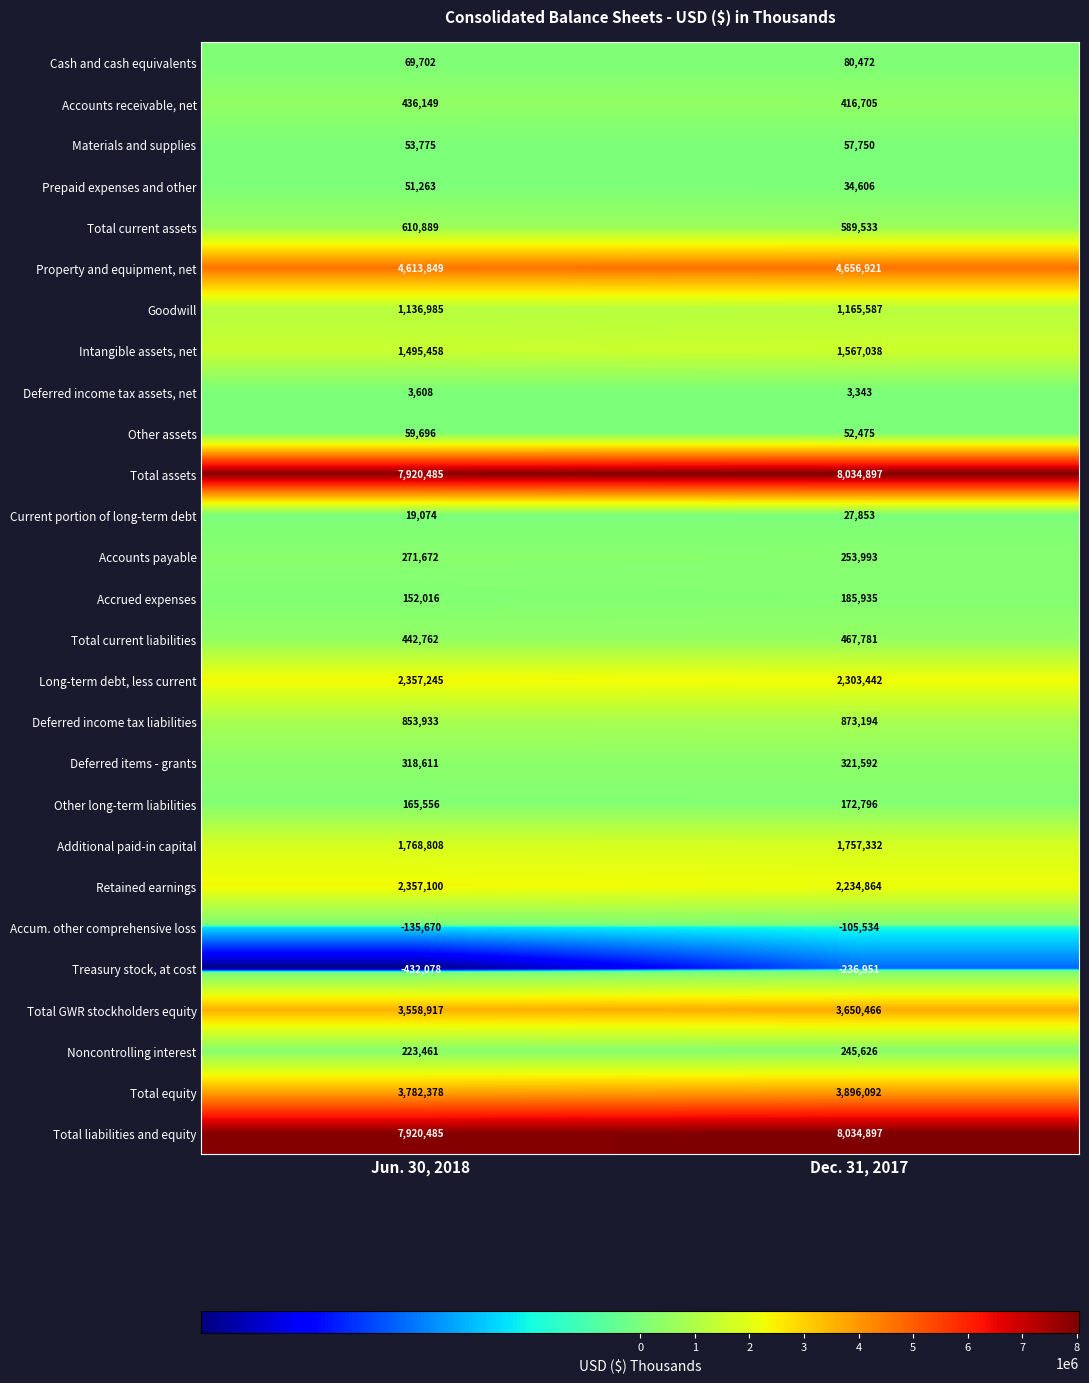

Count the number of categories in the chart.

2